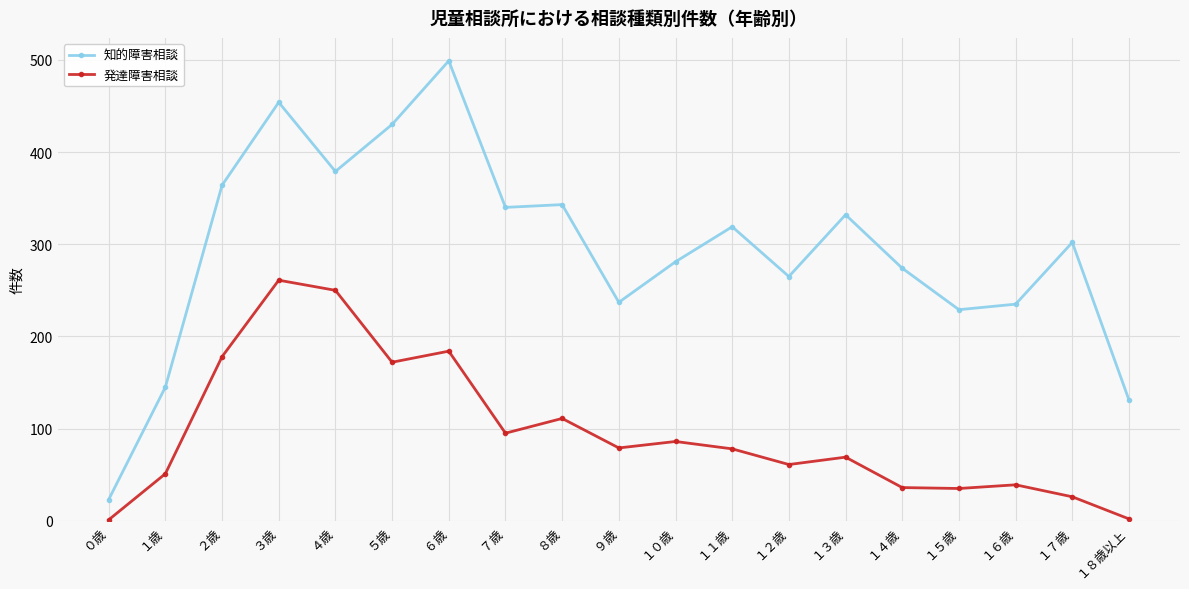

What is the label of the 18th point from the left?

１７歳